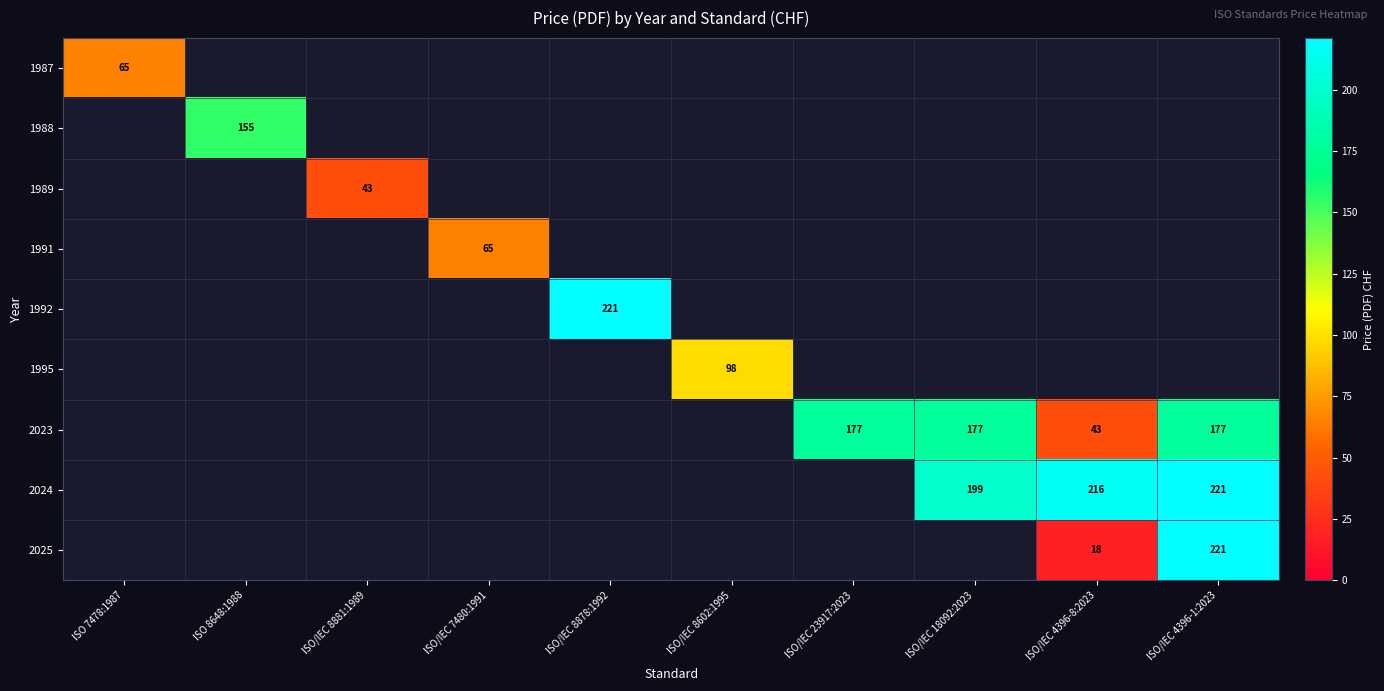

Count the number of categories in the chart.

10